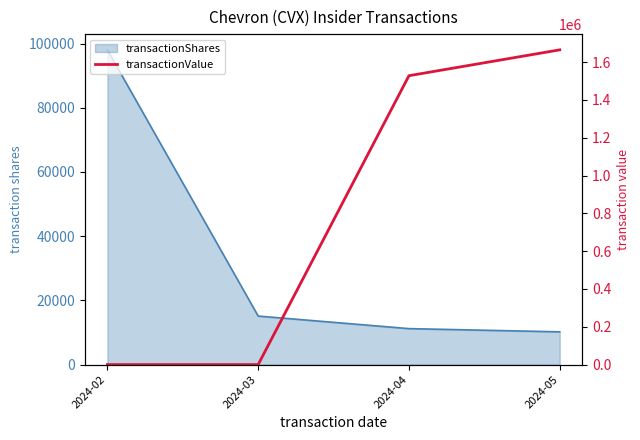

True or false: the data shows 1528324 at 2024-04.

True